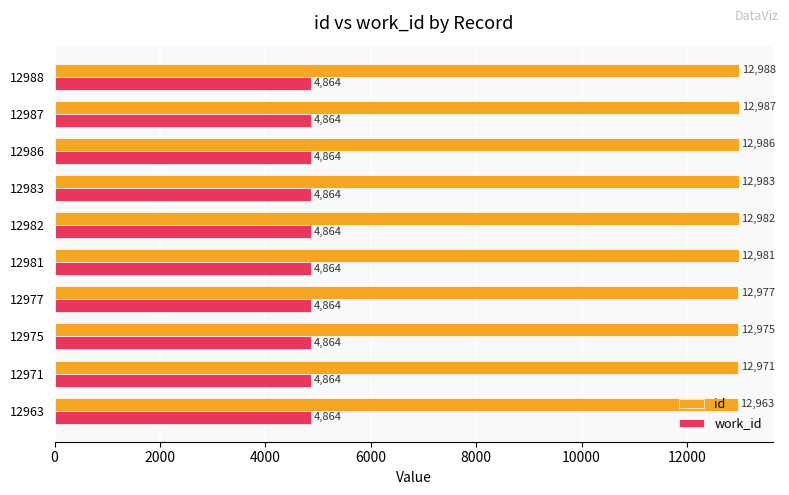

Rank the series by their maximum value, from lowest to highest.

work_id, id